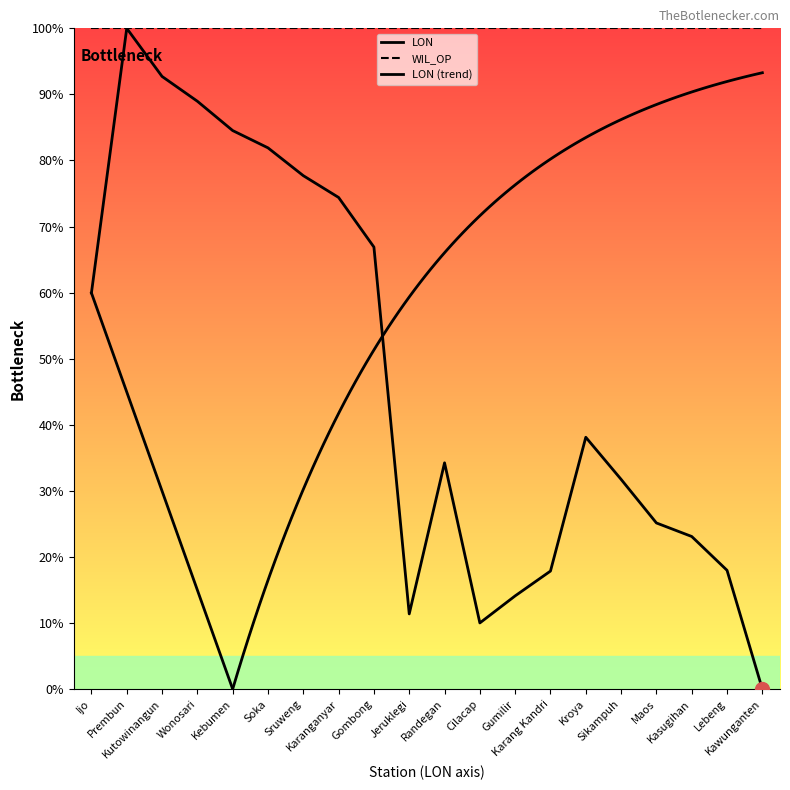

What is the difference between the values at Maos and Kawunganten?

25.1